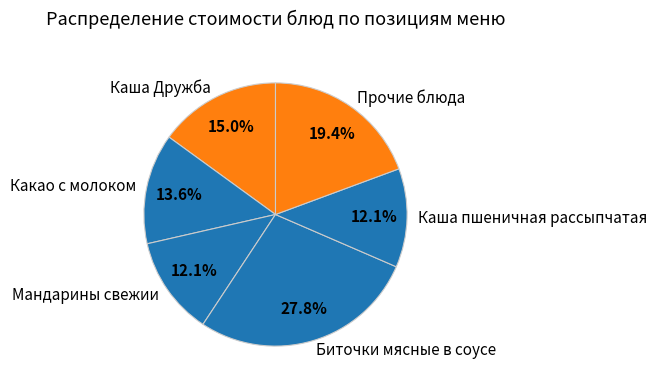

To the nearest percent, what portion does Какао с молоком represent?

14%